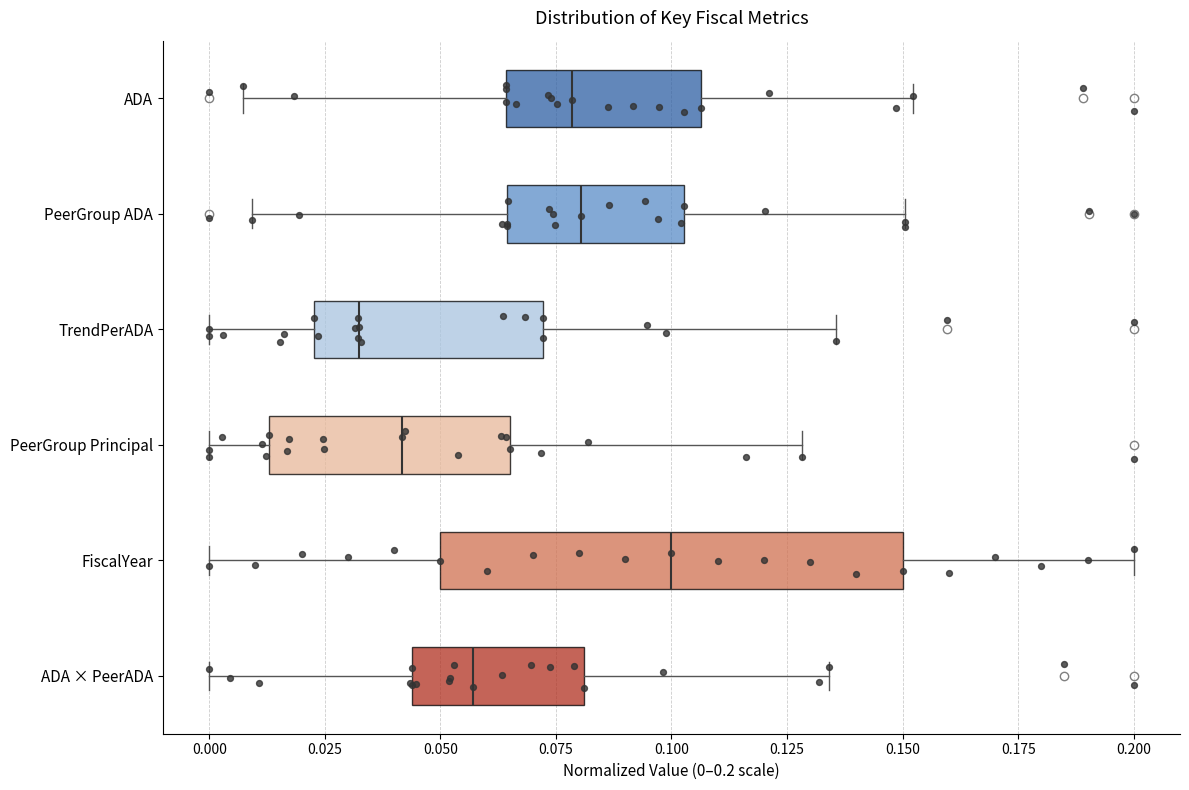

Reading bottom to top, read every box against the x-axis: the position of its median line, the range the box covers, and the ends of its whiskers. The values are not printed on the chart, so give them approximately, as read against the axis.

ADA × PeerADA: median 0.055, box 0.045 to 0.080, whiskers 0.000 to 0.135
FiscalYear: median 0.100, box 0.050 to 0.150, whiskers 0.000 to 0.200
PeerGroup Principal: median 0.040, box 0.015 to 0.065, whiskers 0.000 to 0.130
TrendPerADA: median 0.030, box 0.025 to 0.070, whiskers 0.000 to 0.135
PeerGroup ADA: median 0.080, box 0.065 to 0.105, whiskers 0.010 to 0.150
ADA: median 0.080, box 0.065 to 0.105, whiskers 0.005 to 0.150